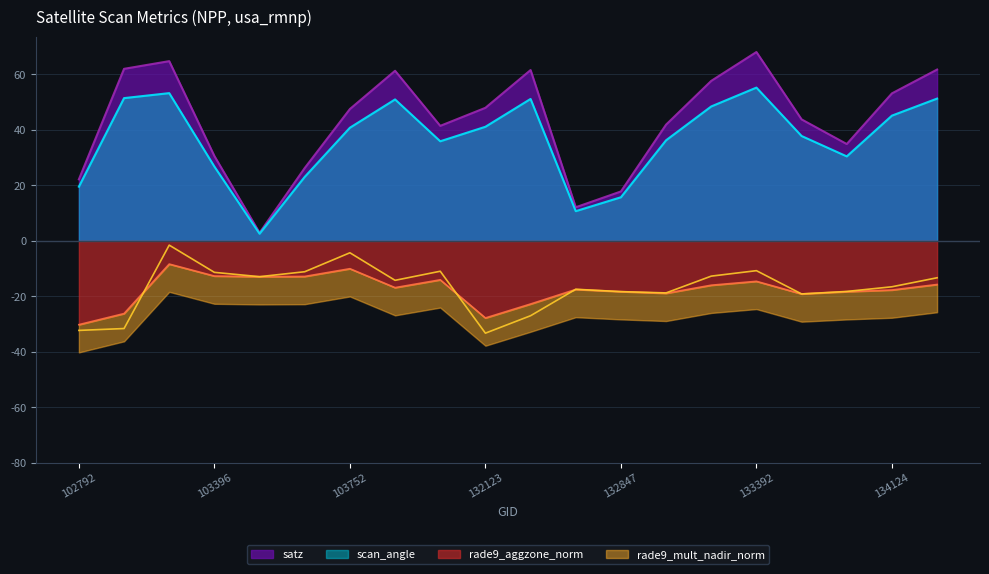

What is the sum of all scan_angle values?

727.7